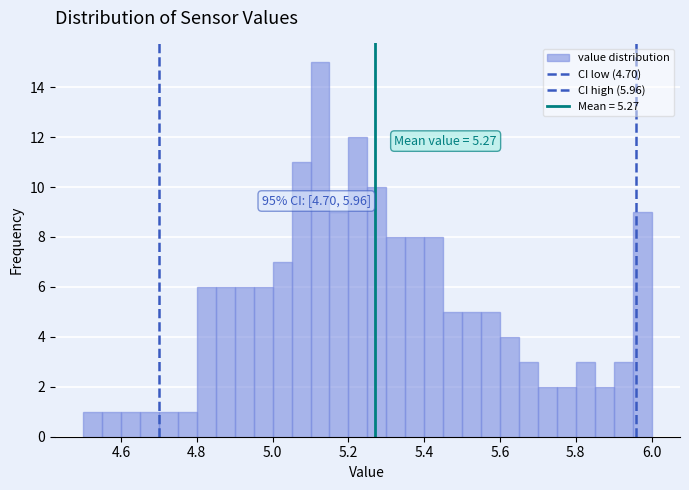

Read against the x-axis, roughly where is the centre of the tallest bar?

5.12